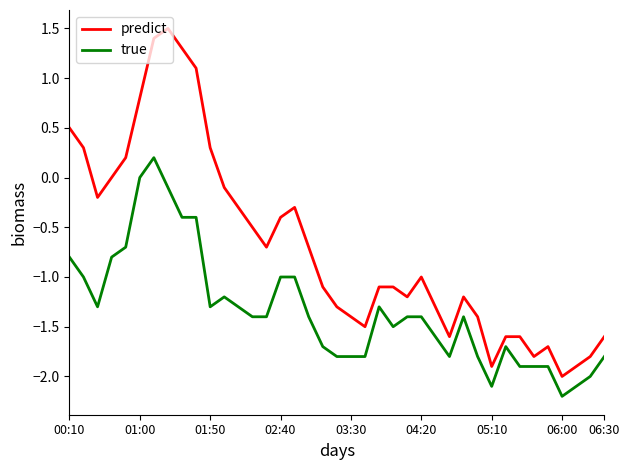

Is this an area chart (filled region under the line)?

No